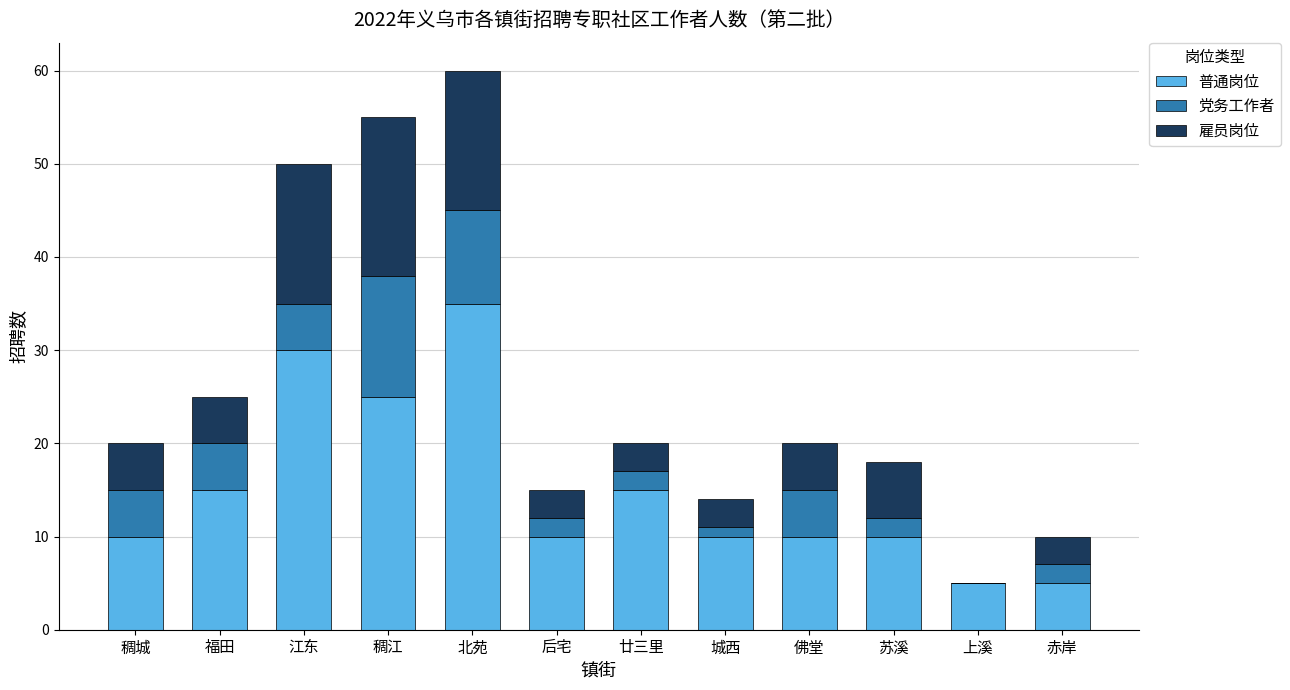

What is the total value across all series at 廿三里?

20